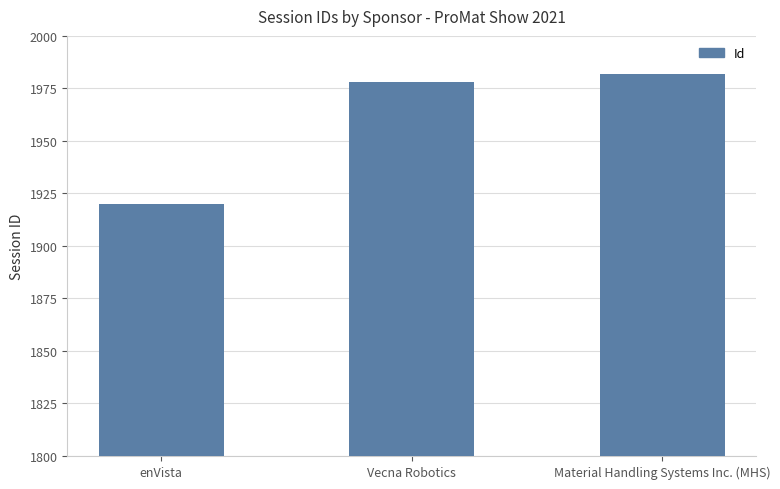

Reading left to right, what are all the values shown in this chart?

1920	1978	1982